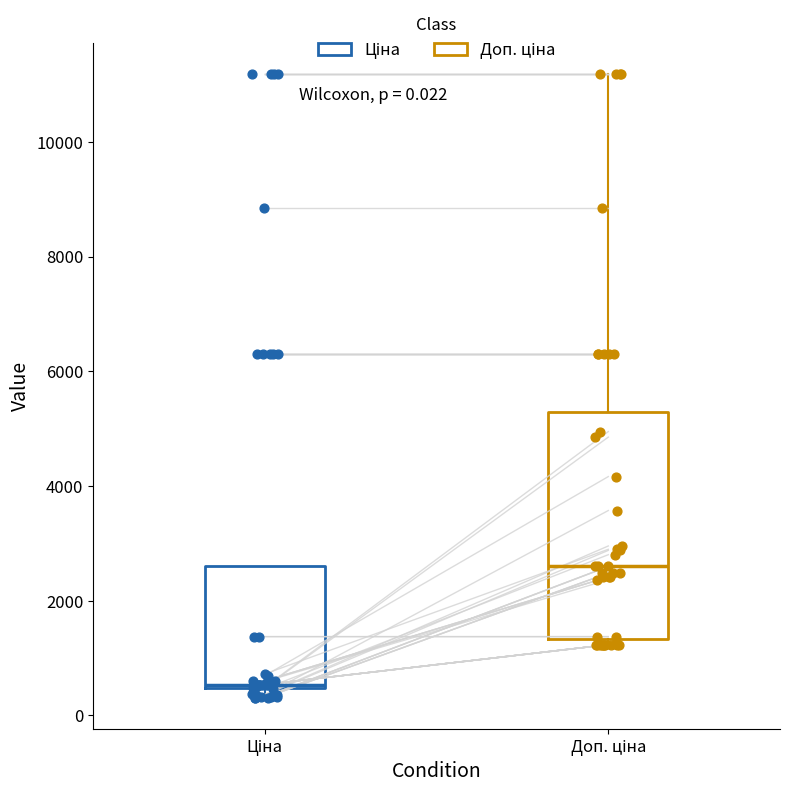

Comparing the boxes themselves (not the whiskers), which one is the tallest?

Доп. ціна